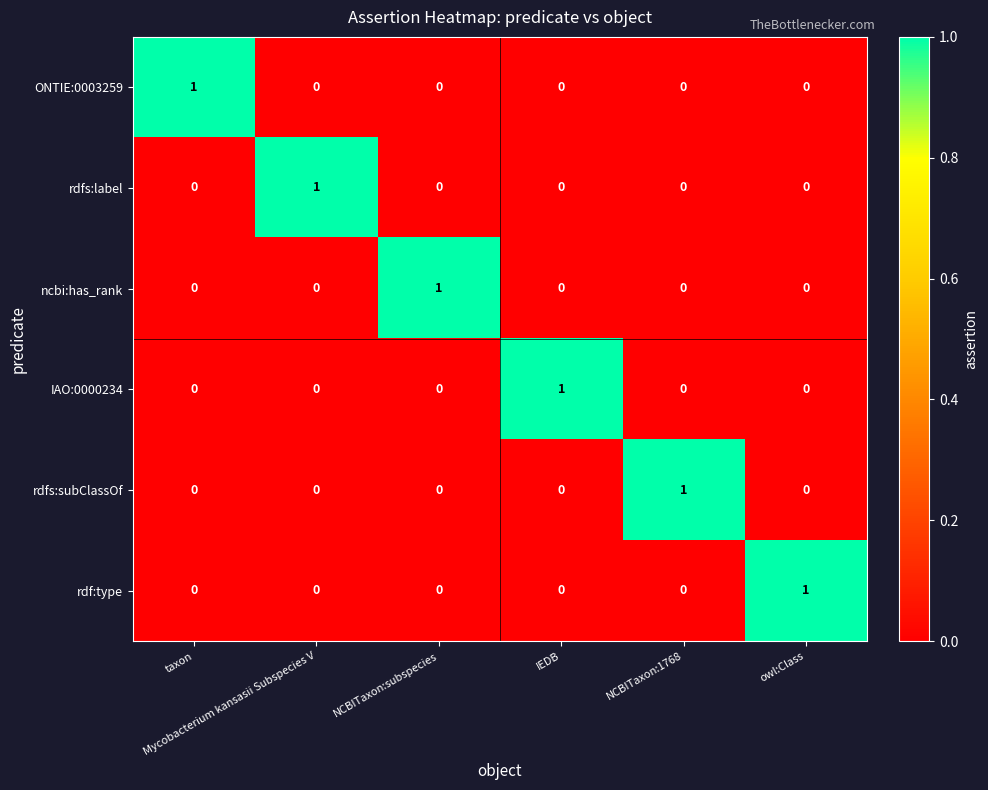

How many rdf:type values are between 0 and 1?

6